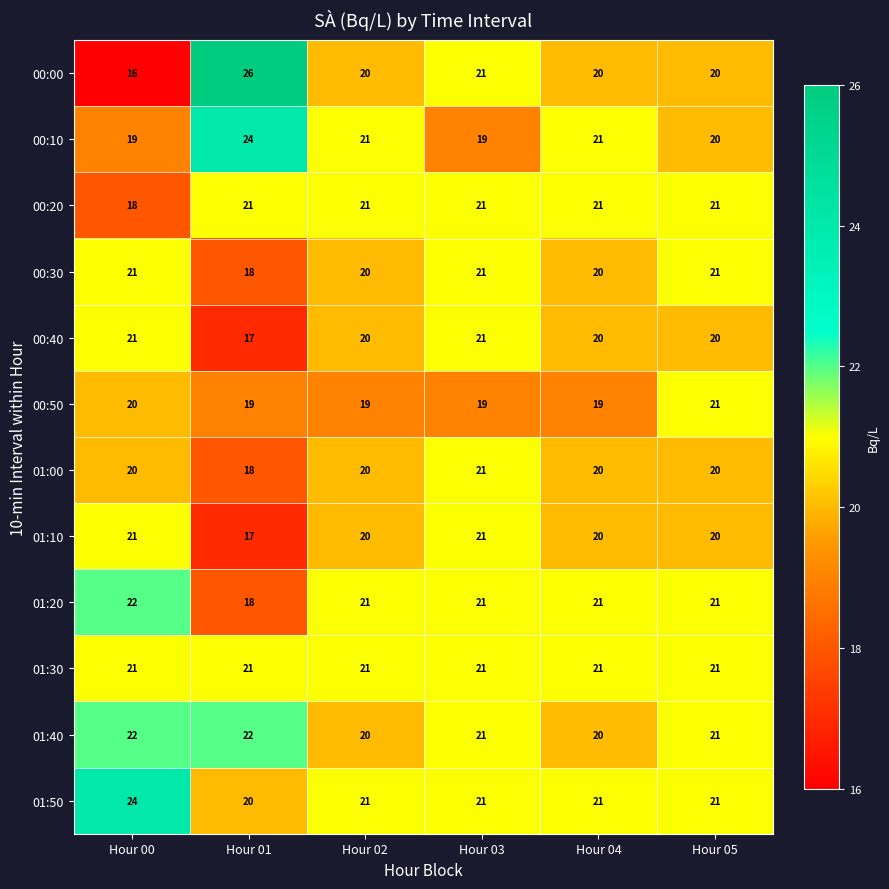

How many data points in 00:10 are less than 21?

3